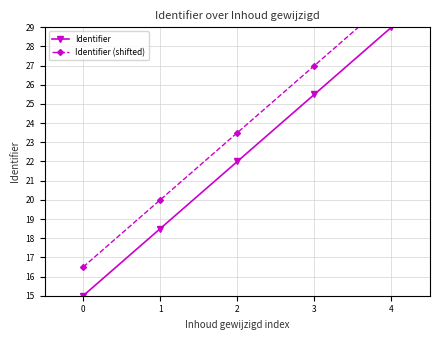

Which series has the largest range (max minus min)?

Identifier